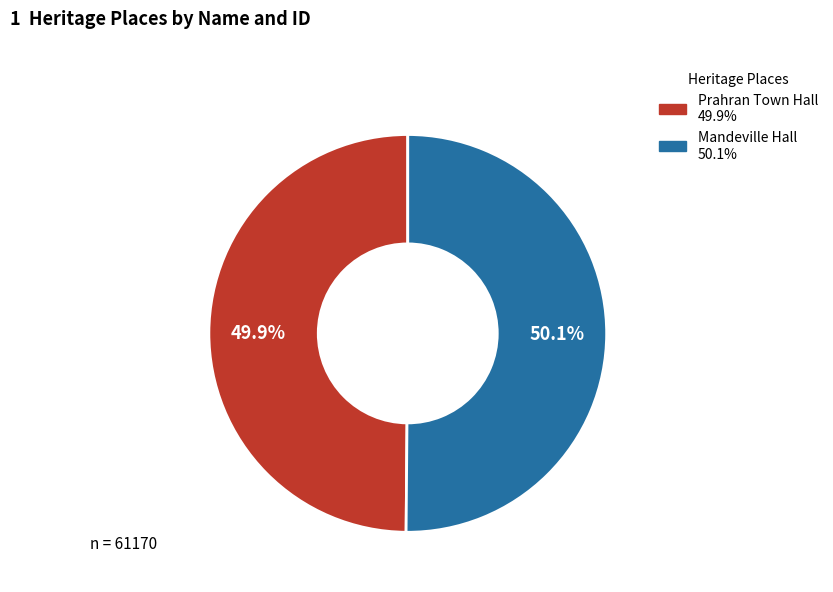

How many segments does this pie chart have?

2